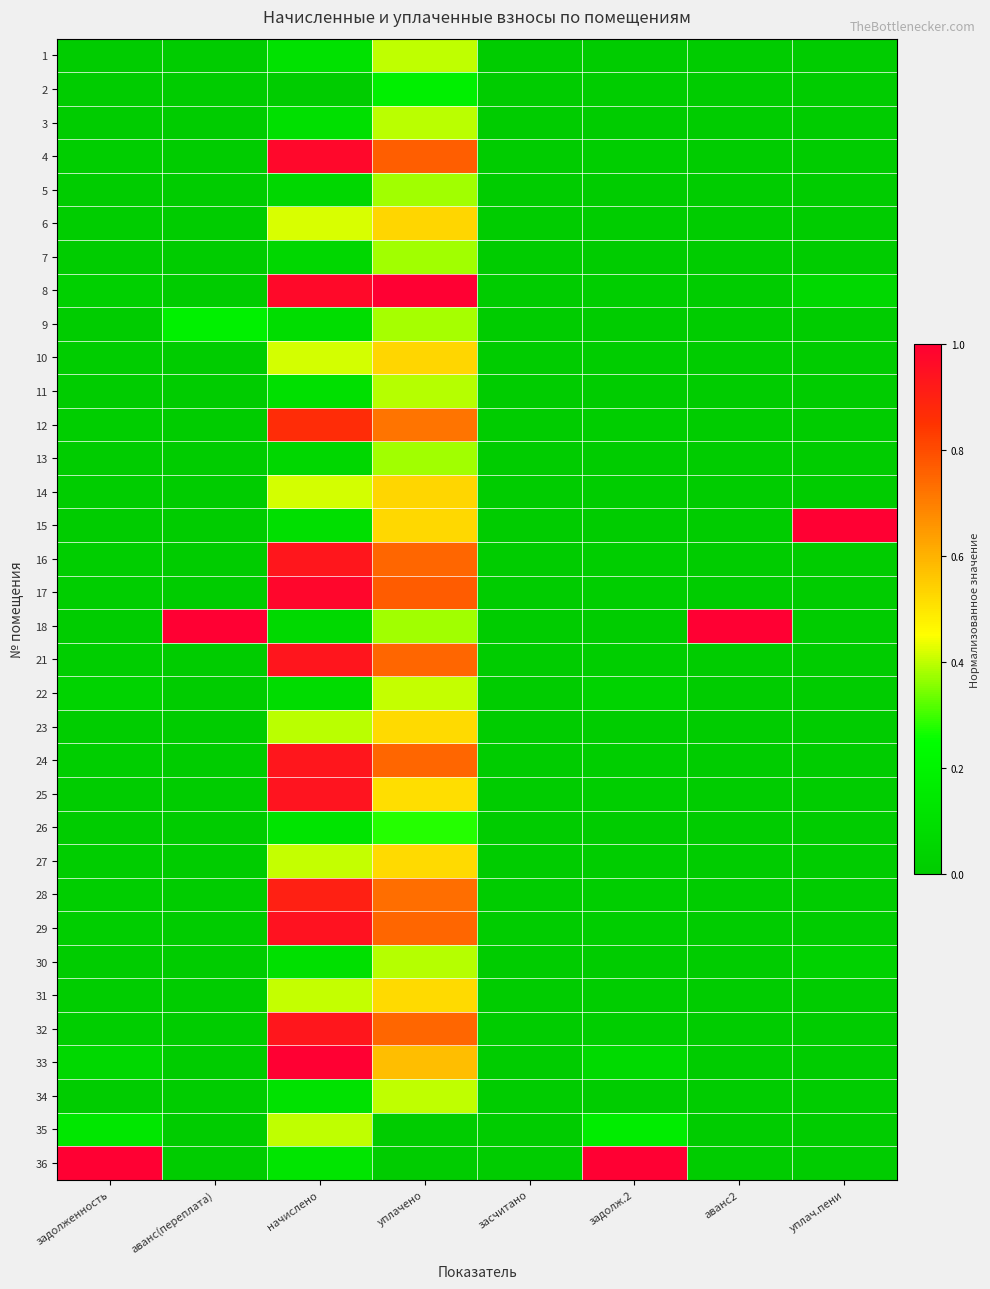

How many categories are shown in the chart?

8